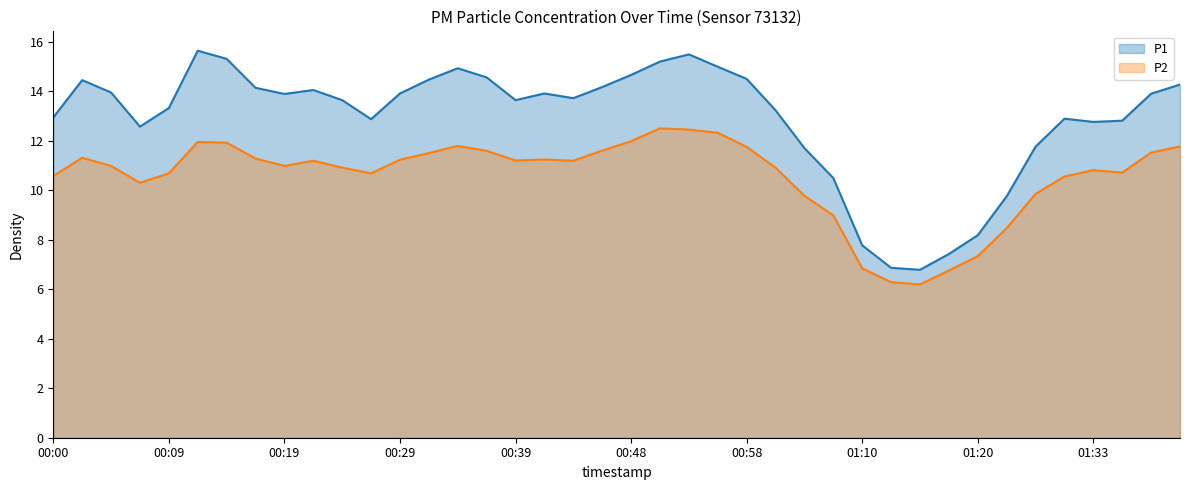

List the labels in order of P2 value, largest first.

00:51, 00:53, 00:56, 00:48, 00:12, 00:14, 00:34, 01:41, 00:58, 00:46, 00:36, 01:38, 00:31, 00:02, 00:17, 00:41, 00:29, 00:39, 00:22, 00:43, 00:05, 00:19, 00:24, 01:00, 01:33, 01:36, 00:09, 00:26, 00:00, 01:31, 00:07, 01:28, 01:03, 01:08, 01:26, 01:20, 01:10, 01:18, 01:13, 01:15